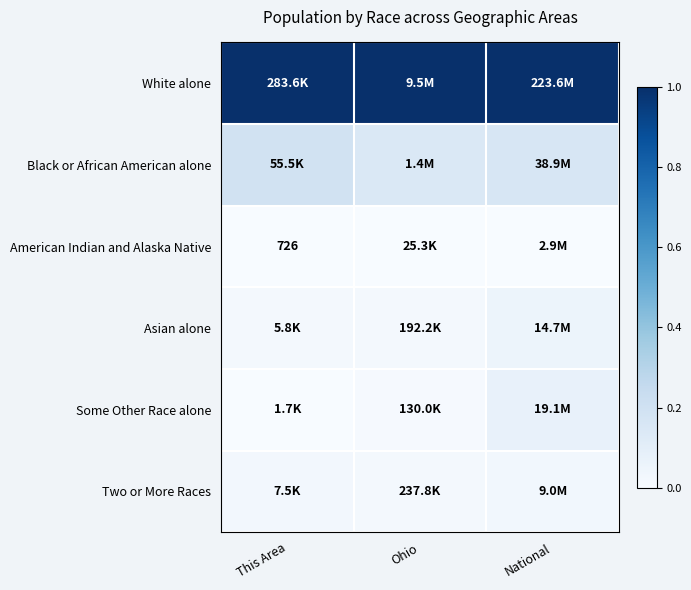

Is it true that Some Other Race alone equals 0.0 at This Area?

True